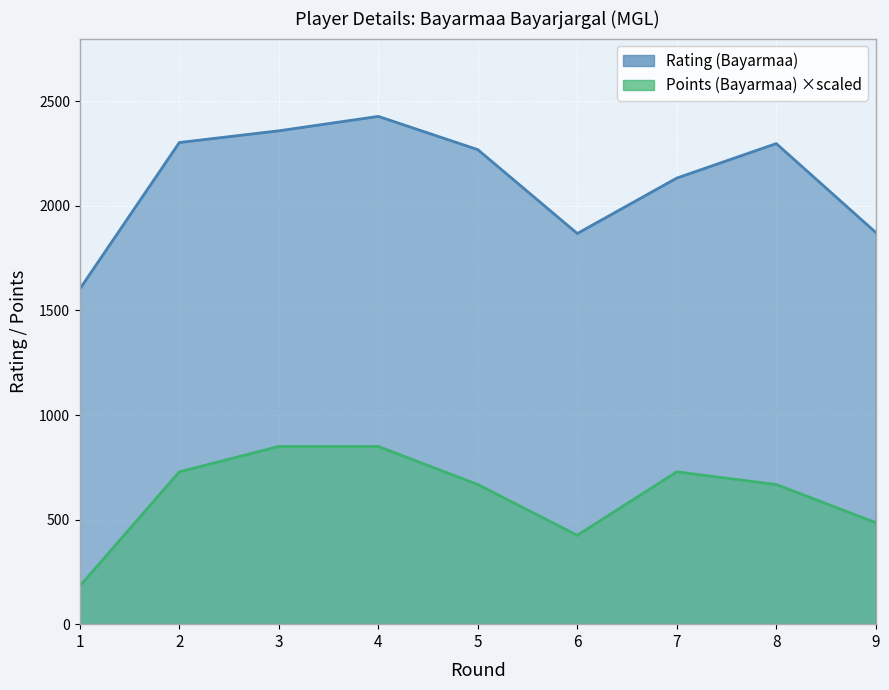

Which series has the largest total across all categories?

Rating (Bayarmaa)